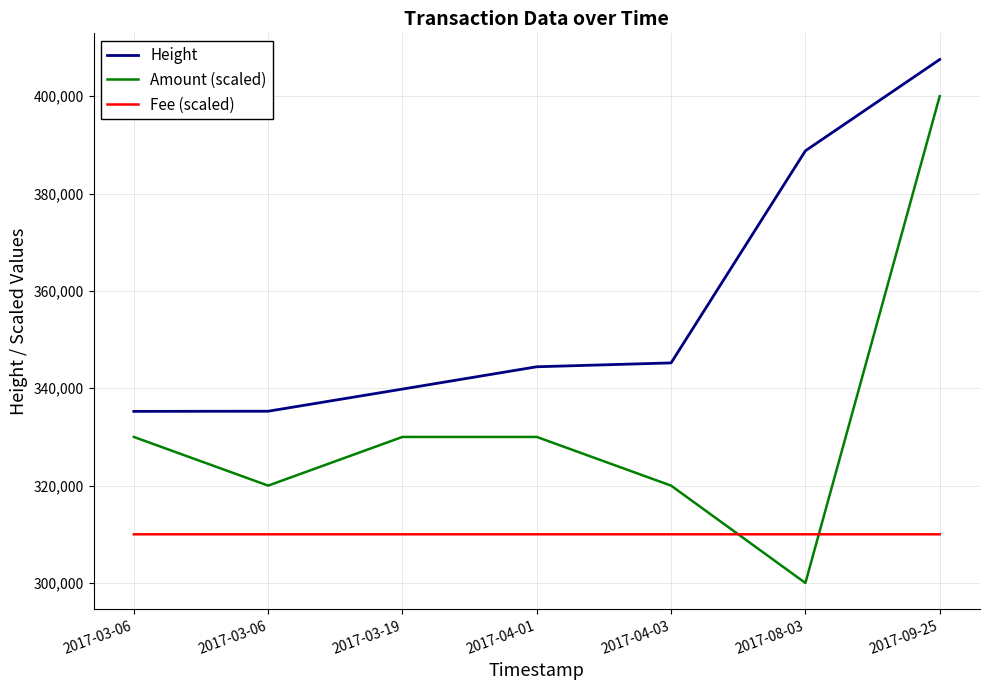

What are all the series names shown in the legend?

Height, Amount (scaled), Fee (scaled)